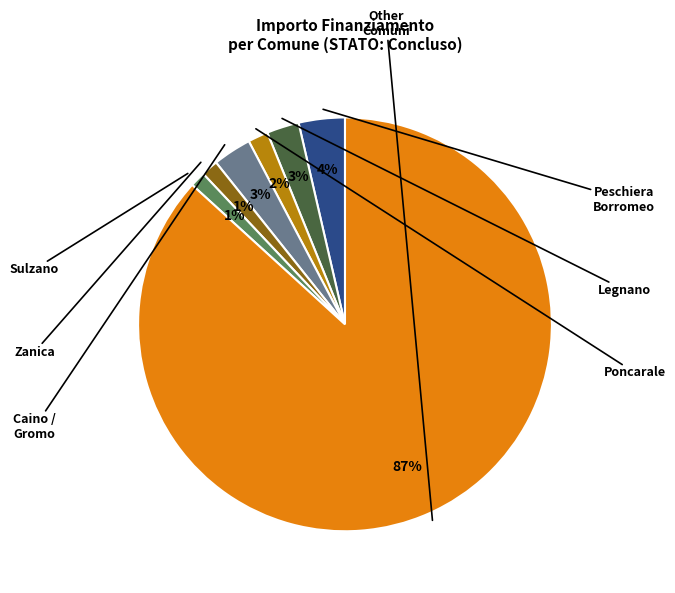

Is there a majority slice in this chart?

Yes